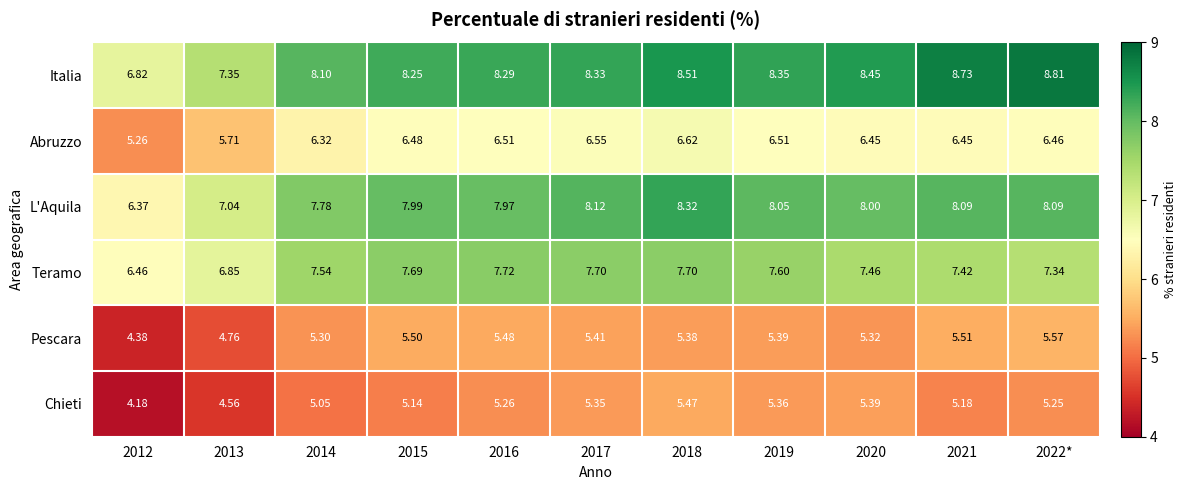

Between 2019 and 2020, which series saw the biggest shift?

Teramo